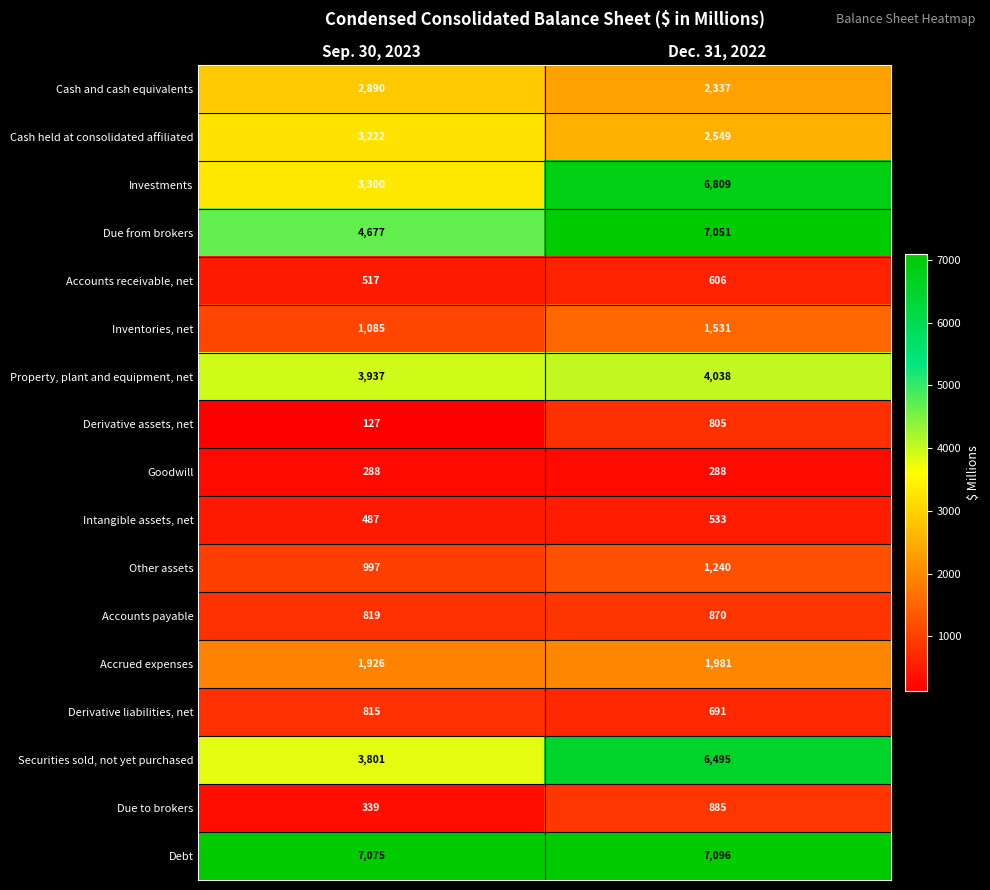

Count the number of data series in this chart.

17